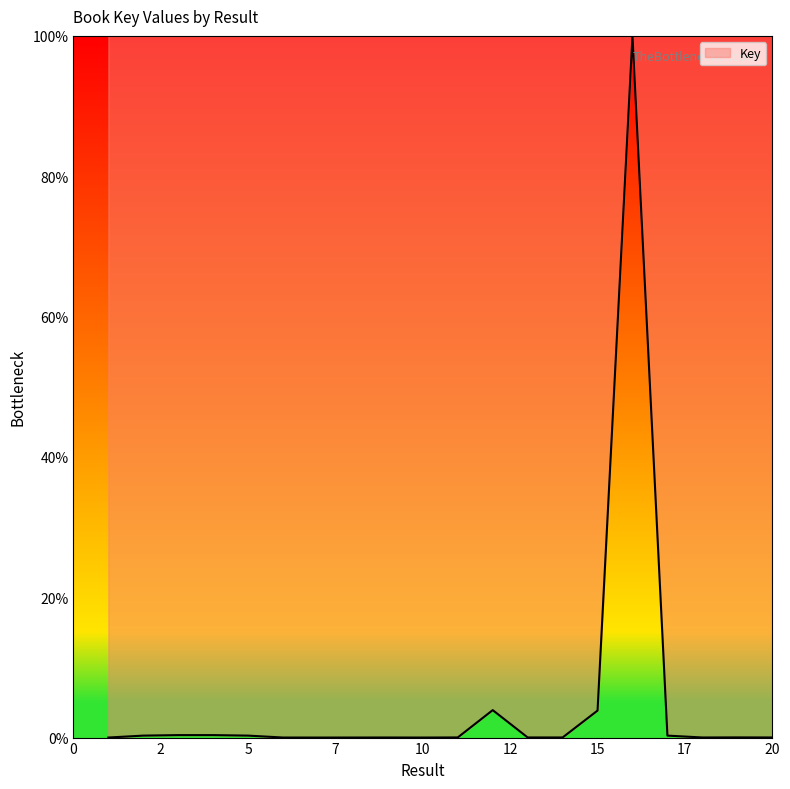

What is the greatest value displayed?

100.0